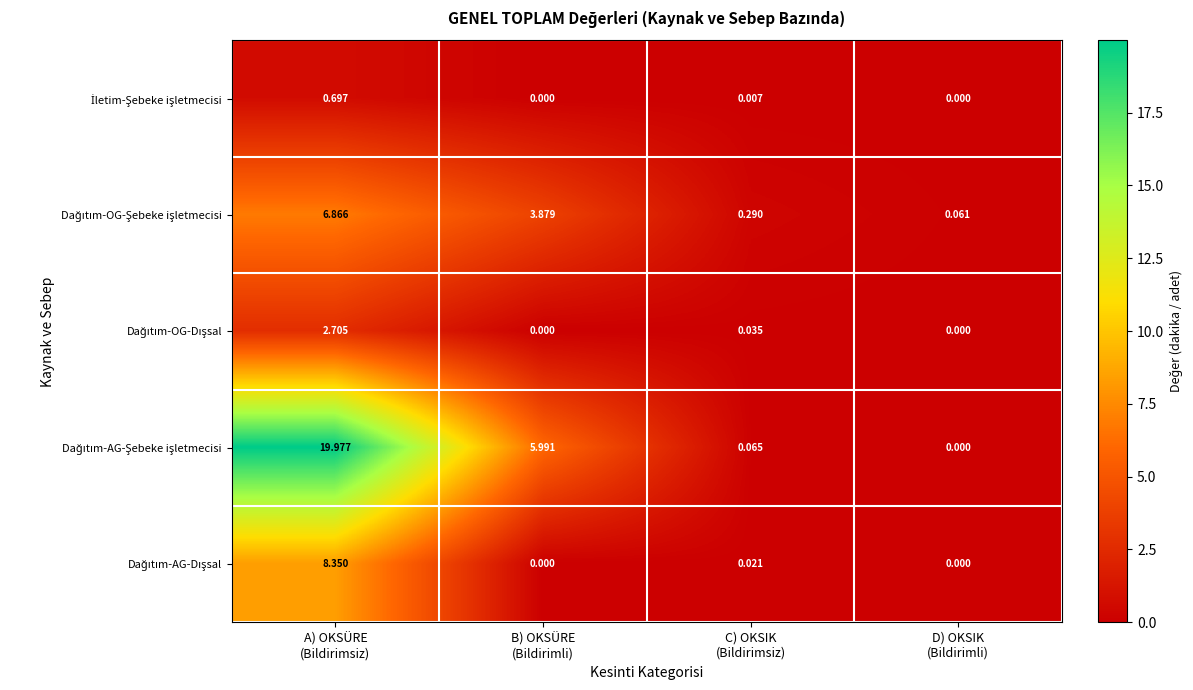

How many series are shown in this chart?

5